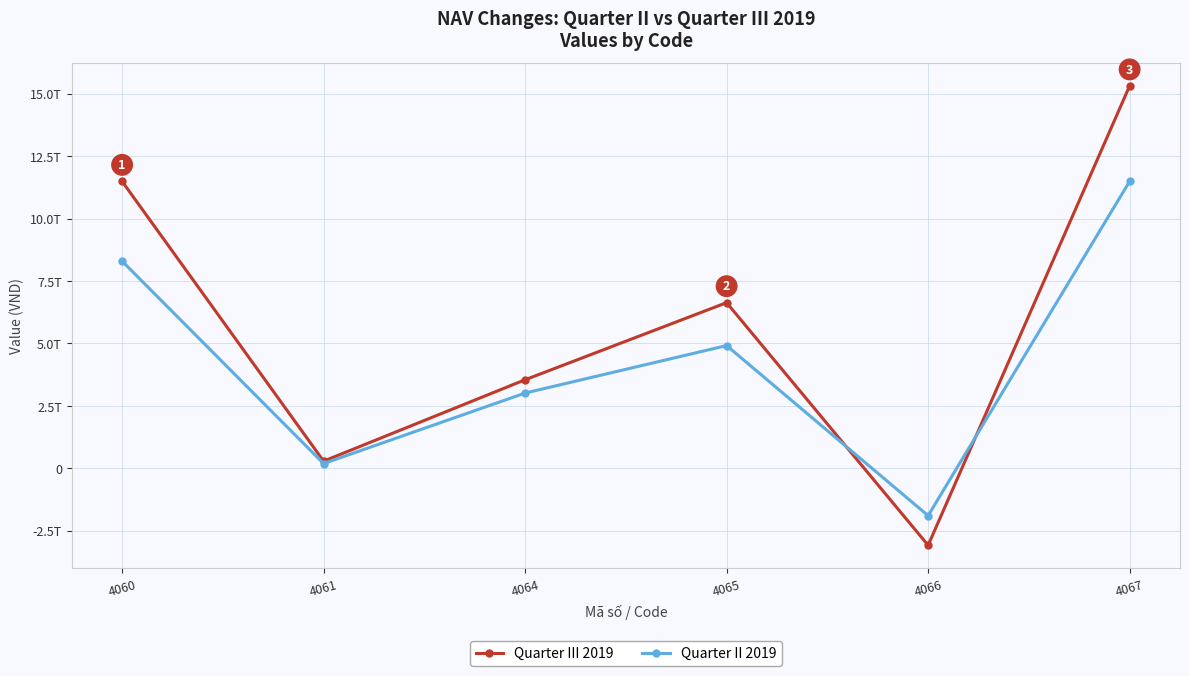

Which series changed the most between 4064 and 4065?

Quarter III 2019